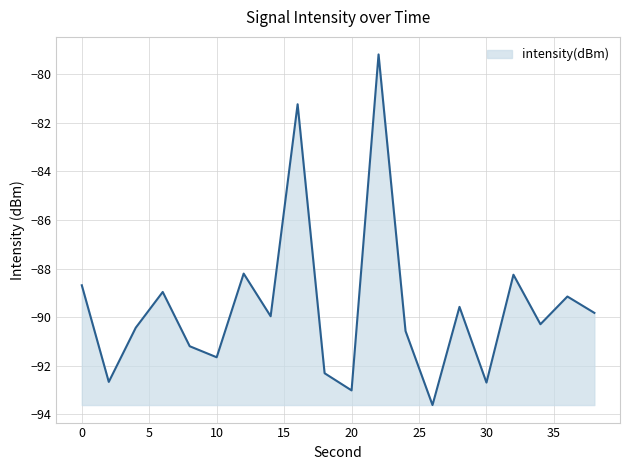

What is the difference between the maximum and minimum values?

14.4